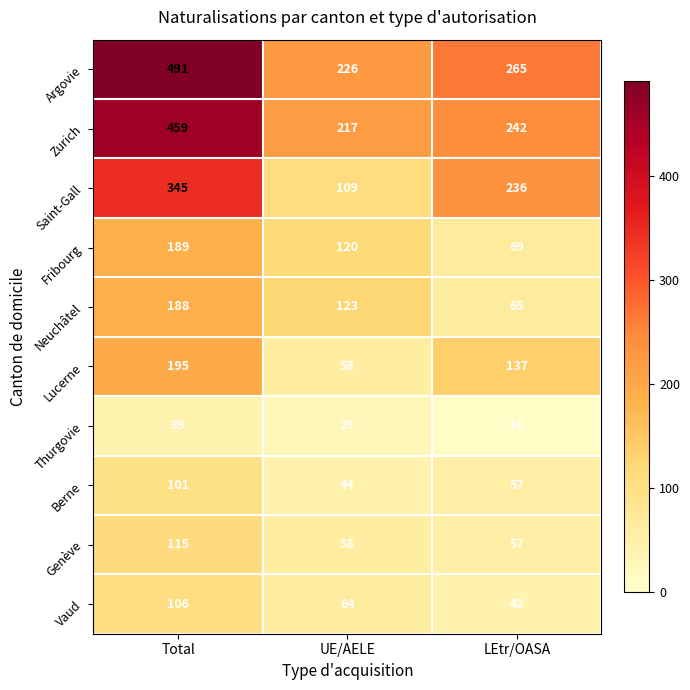

What is the sum of the Zurich values at UE/AELE and Total?

676